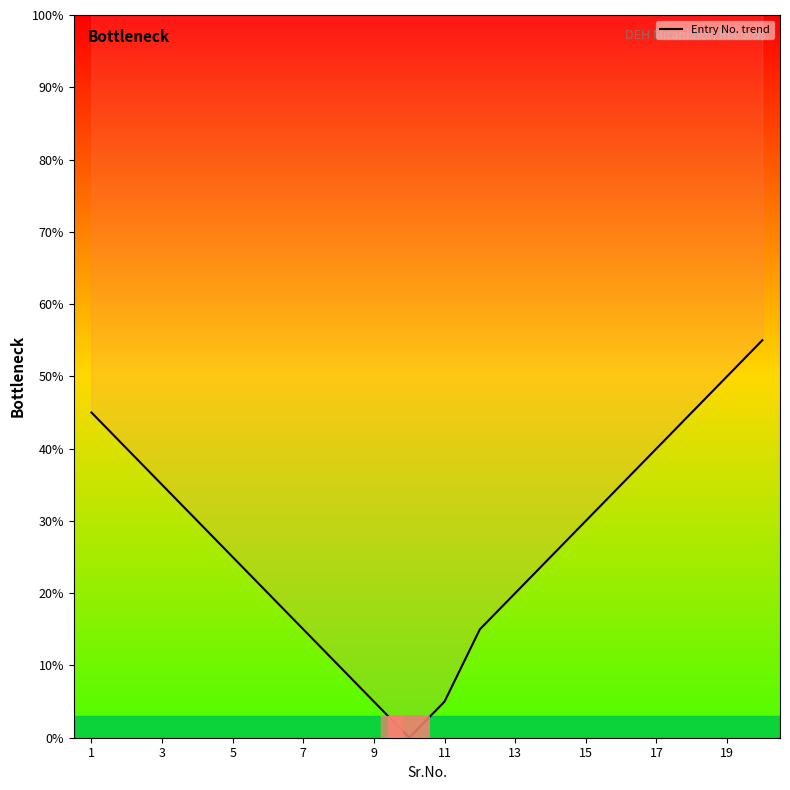

Between 11 and 19, which is larger?

19